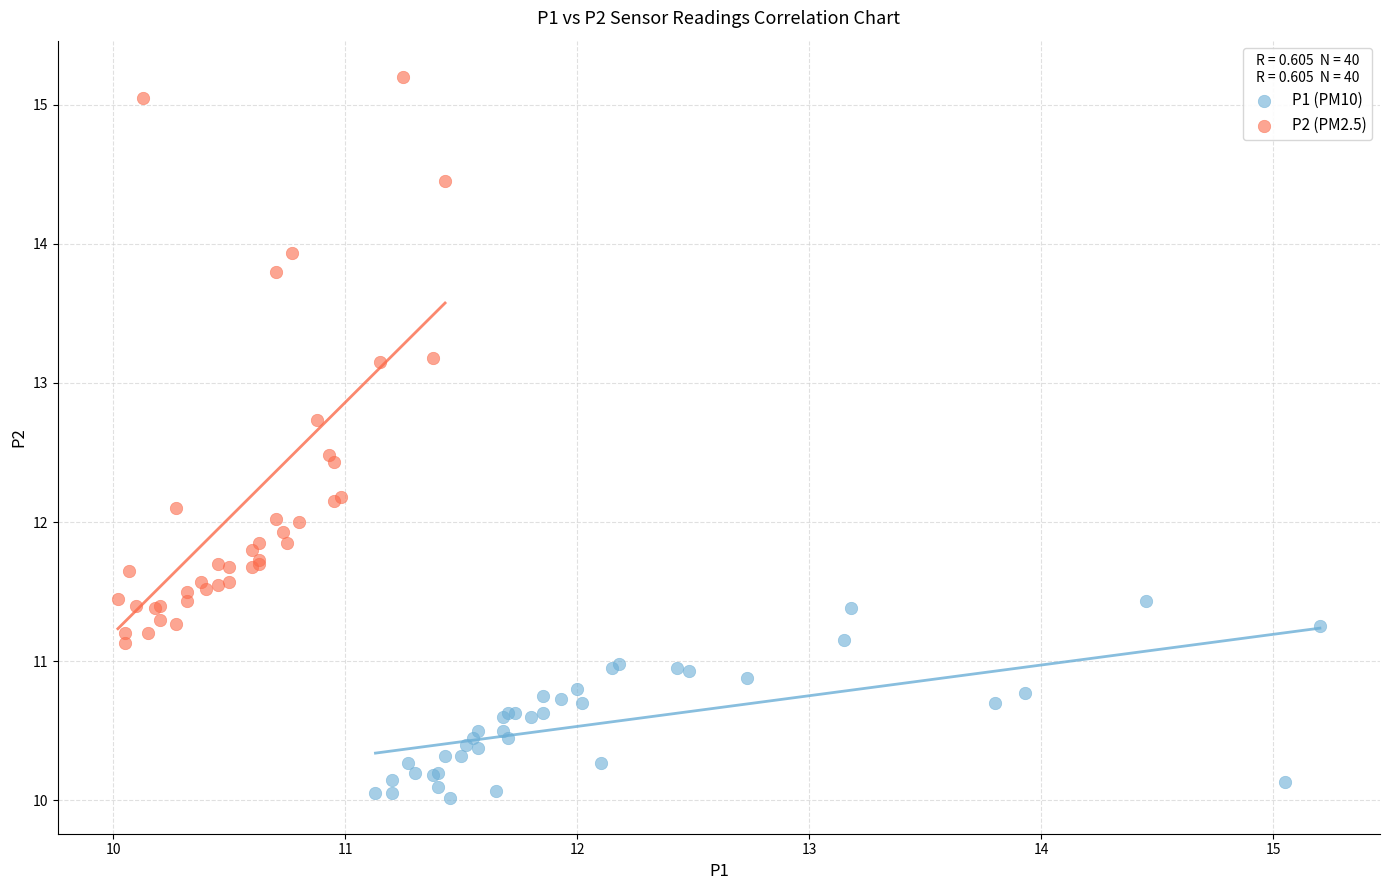

Which series reaches the minimum Y coordinate?

P1 (PM10)